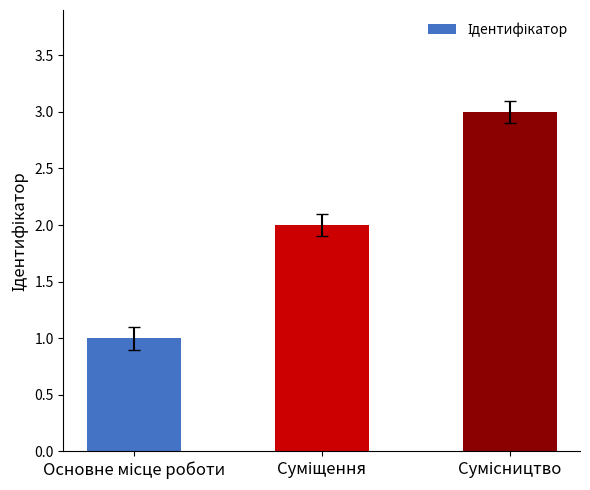

Count the values in the range 1 to 3.

3